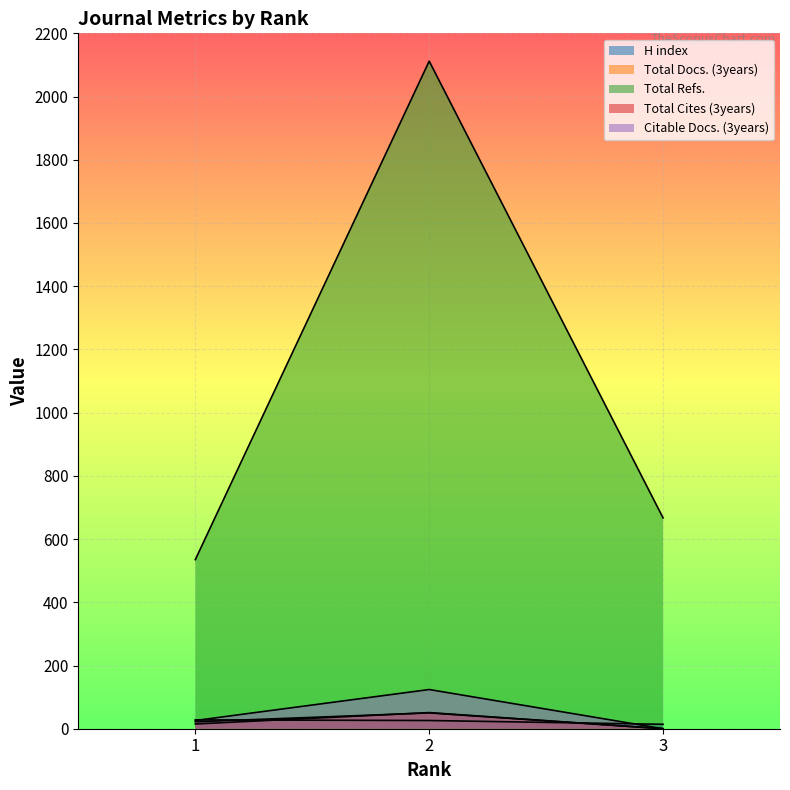

At 1, list the series in order from smallest to largest.

Total Docs. (3years), Total Cites (3years), Citable Docs. (3years), H index, Total Refs.